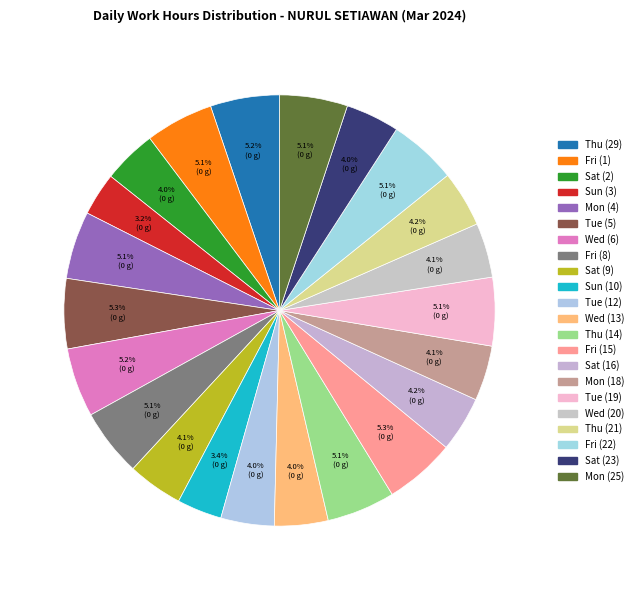

Which has a higher value, Sat (2) or Fri (8)?

Fri (8)